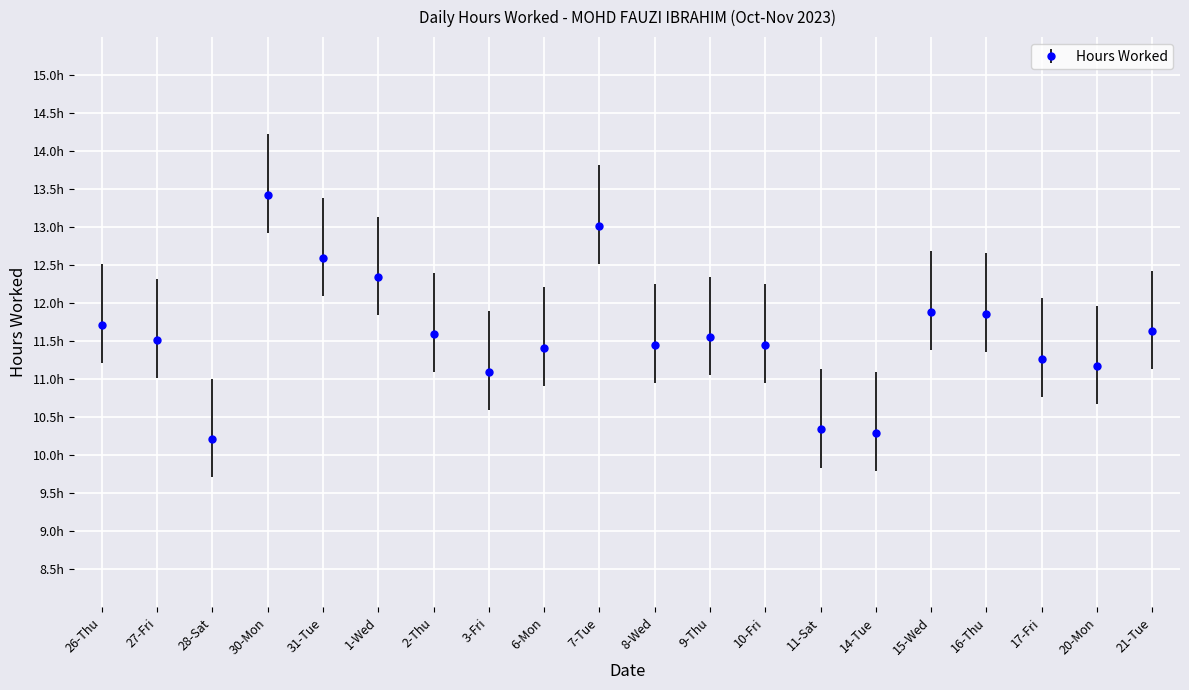

What is the value of the 9th point from the left?

11.4